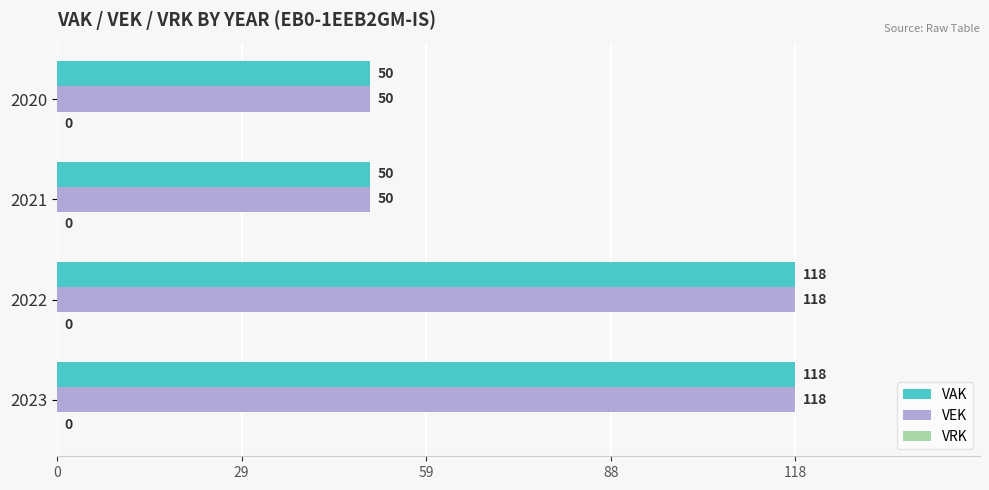

What is the total value across all series at 2022?

236